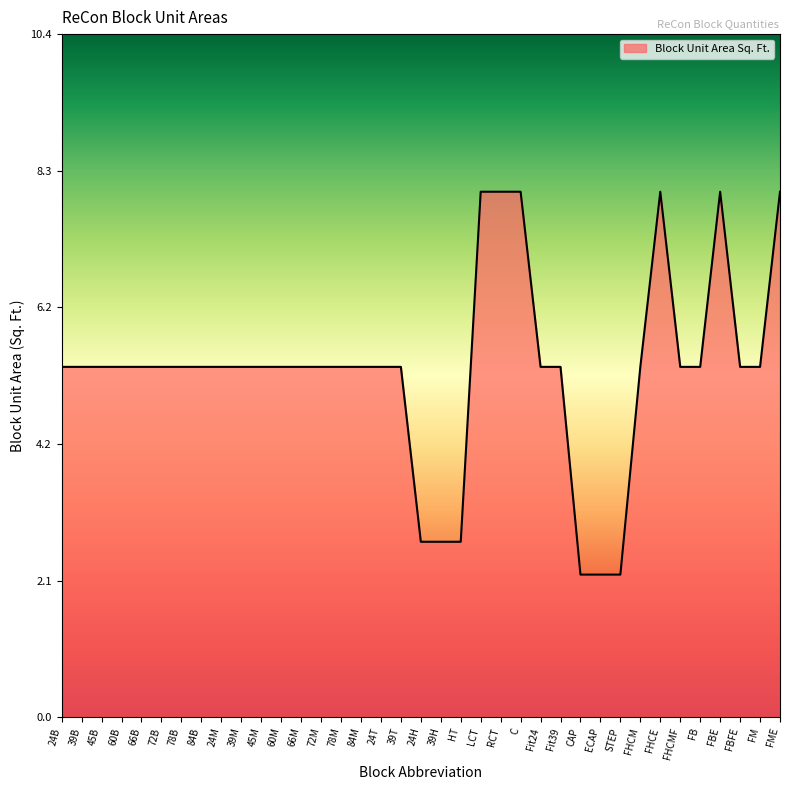

Reading left to right, extract all data points from this chart.

24B=5.3	39B=5.3	45B=5.3	60B=5.3	66B=5.3	72B=5.3	78B=5.3	84B=5.3	24M=5.3	39M=5.3	45M=5.3	60M=5.3	66M=5.3	72M=5.3	78M=5.3	84M=5.3	24T=5.3	39T=5.3	24H=2.7	39H=2.7	HT=2.7	LCT=8.0	RCT=8.0	C=8.0	Fit24=5.3	Fit39=5.3	CAP=2.2	ECAP=2.2	STEP=2.2	FHCM=5.3	FHCE=8.0	FHCMF=5.3	FB=5.3	FBE=8.0	FBFE=5.3	FM=5.3	FME=8.0